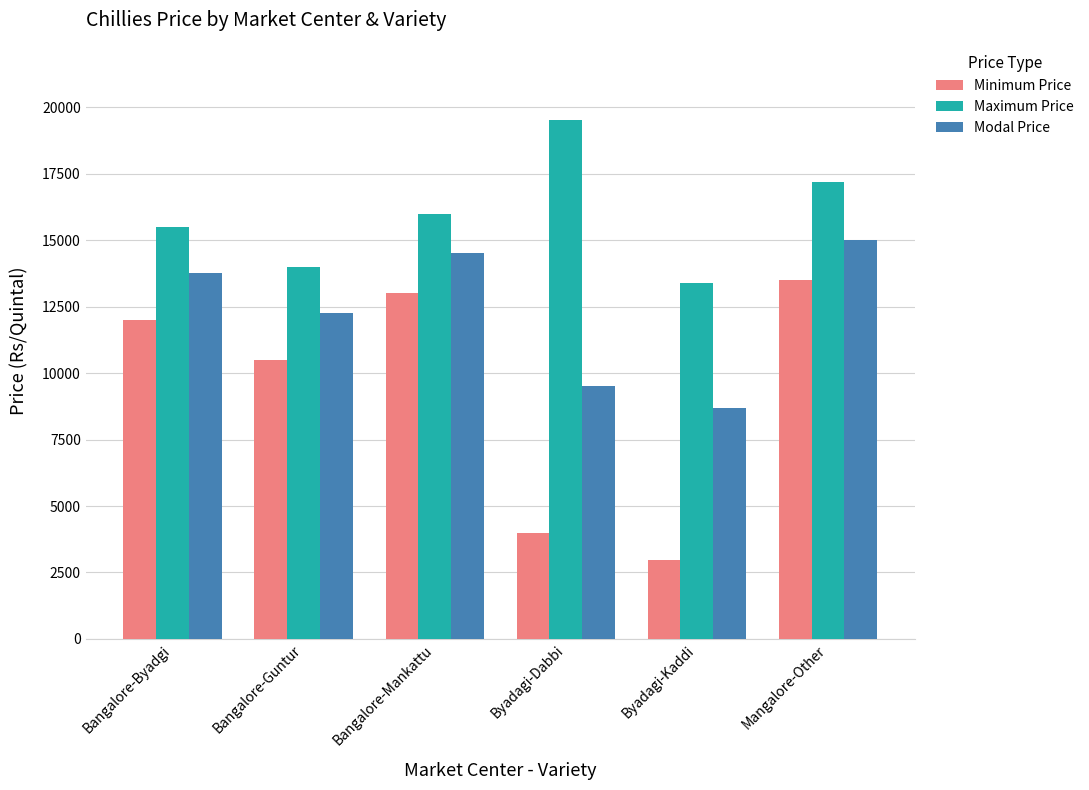

At which category is the sum across all series the highest?

Mangalore-Other